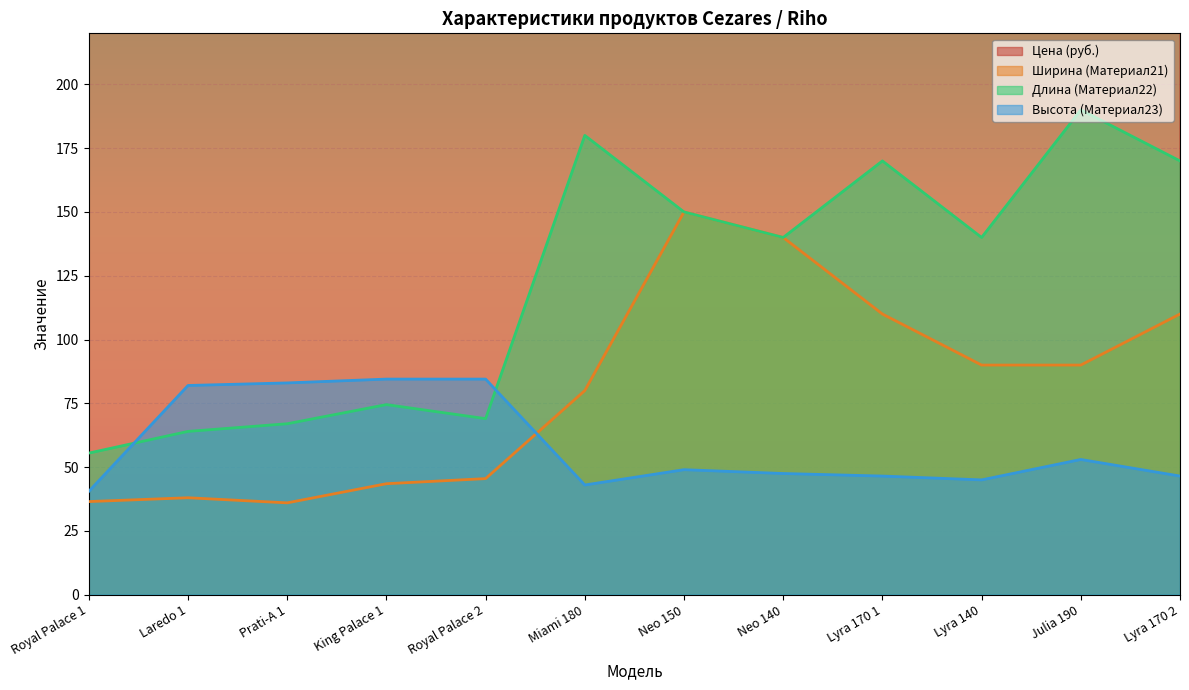

True or false: Длина (Материал22) has a value of 187.3 at Lyra 140.

False